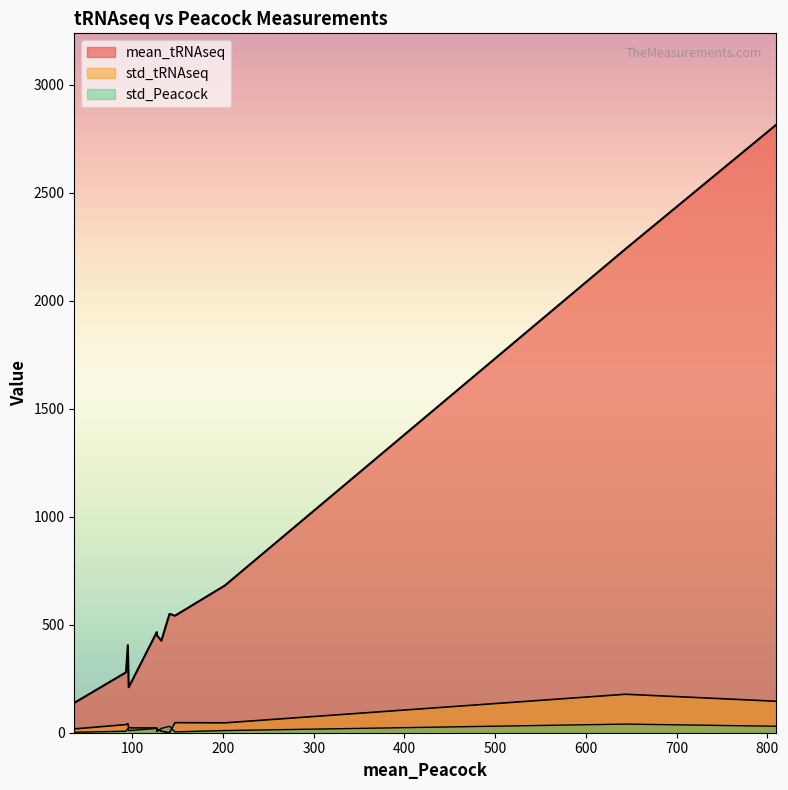

List the labels in order of std_tRNAseq value, largest first.

644, 810, 147, 202, 95, 93, 96, 127, 36, 127, 132, 141